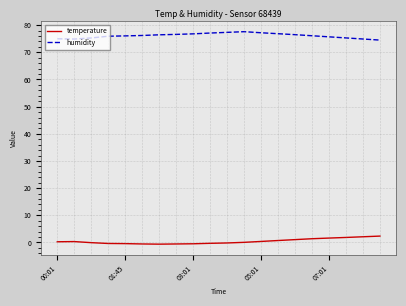

What is the maximum value shown in the chart?

77.6